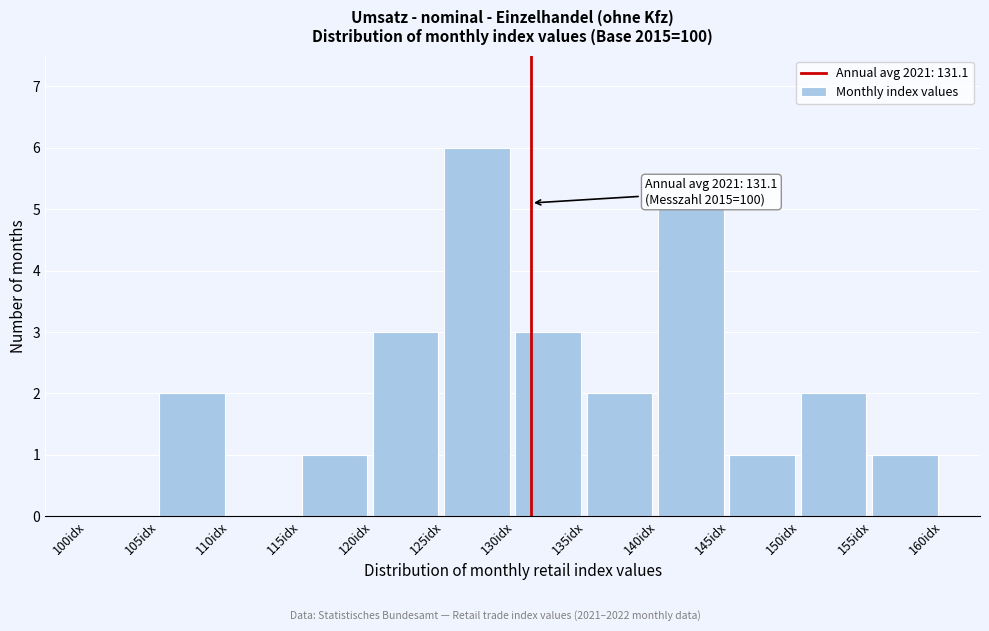

Which range on the x-axis has the tallest bar?

125 to 130